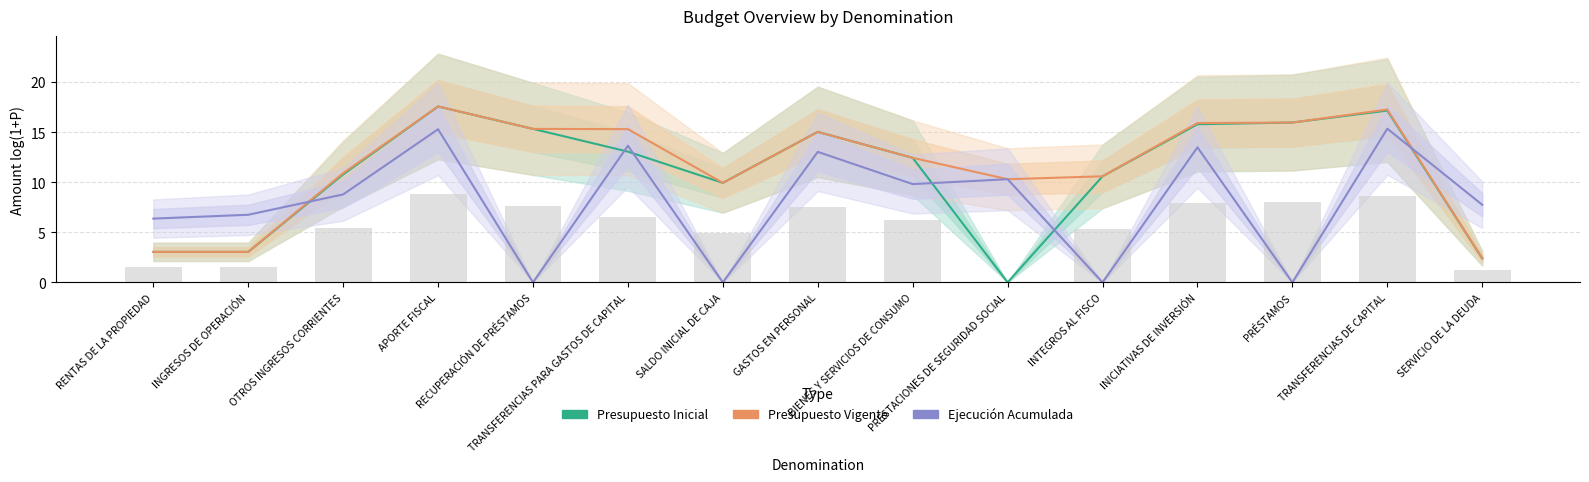

Read the Presupuesto Vigente value at INTEGROS AL FISCO.

10.6